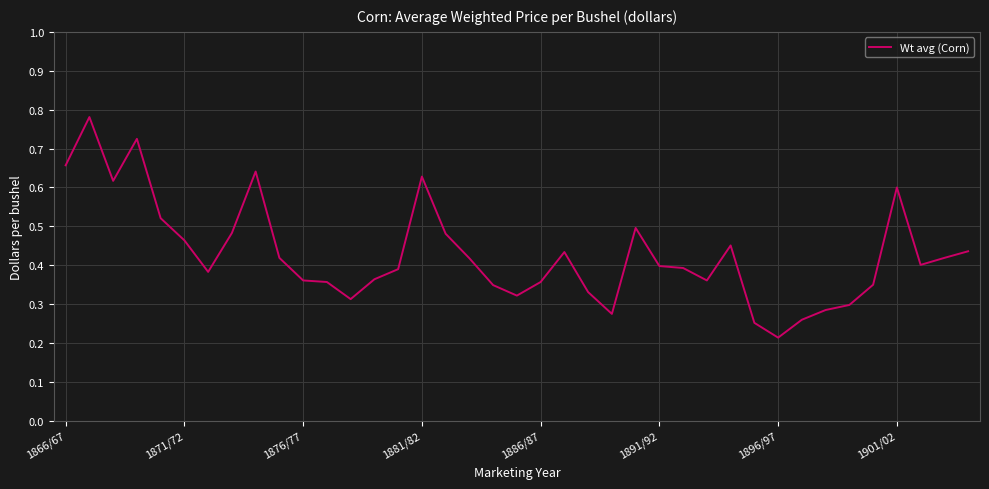

What is the smallest value displayed?

0.2